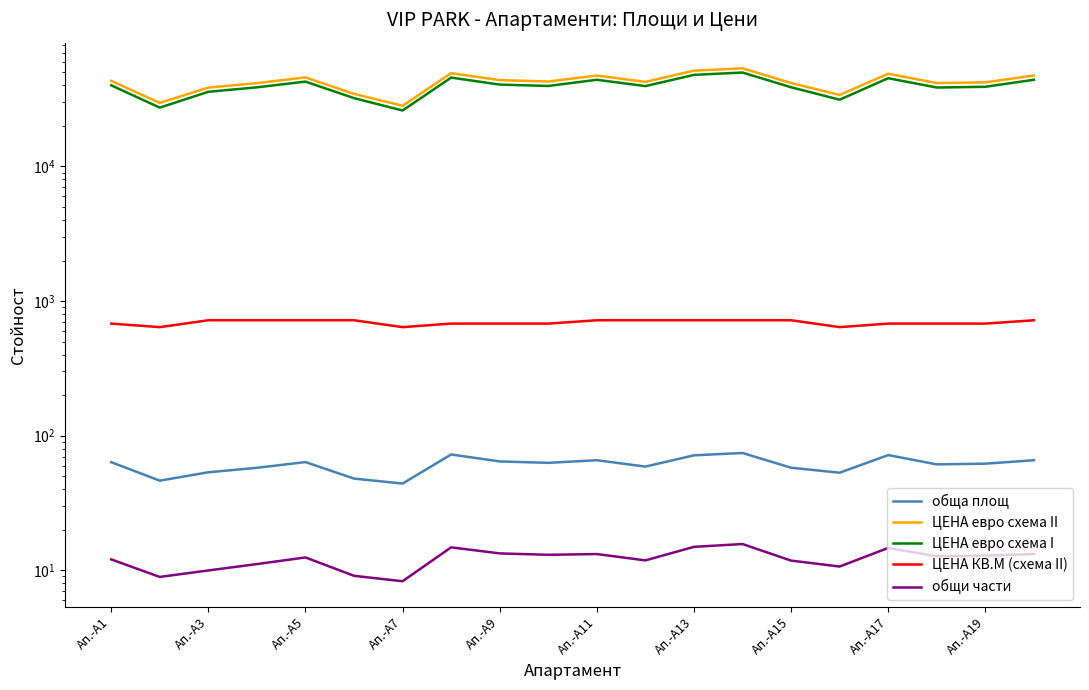

What is the greatest value displayed?

53545.1